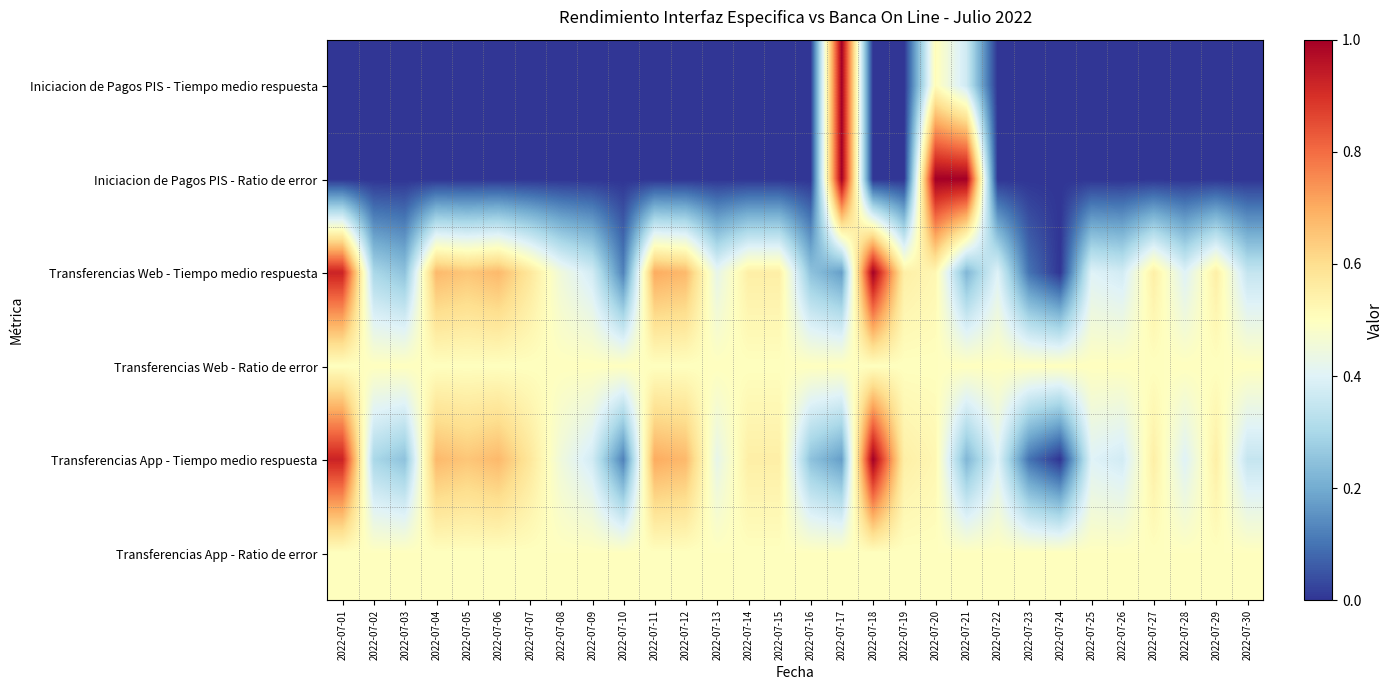

Reading left to right, list all the values displayed in this chart.

Iniciacion de Pagos PIS - Tiempo medio respuesta: 2022-07-01=0.0	2022-07-02=0.0	2022-07-03=0.0	2022-07-04=0.0	2022-07-05=0.0	2022-07-06=0.0	2022-07-07=0.0	2022-07-08=0.0	2022-07-09=0.0	2022-07-10=0.0	2022-07-11=0.0	2022-07-12=0.0	2022-07-13=0.0	2022-07-14=0.0	2022-07-15=0.0	2022-07-16=0.0	2022-07-17=1.0	2022-07-18=0.0	2022-07-19=0.0	2022-07-20=0.5	2022-07-21=0.4	2022-07-22=0.0	2022-07-23=0.0	2022-07-24=0.0	2022-07-25=0.0	2022-07-26=0.0	2022-07-27=0.0	2022-07-28=0.0	2022-07-29=0.0	2022-07-30=0.0
Iniciacion de Pagos PIS - Ratio de error: 2022-07-01=0.0	2022-07-02=0.0	2022-07-03=0.0	2022-07-04=0.0	2022-07-05=0.0	2022-07-06=0.0	2022-07-07=0.0	2022-07-08=0.0	2022-07-09=0.0	2022-07-10=0.0	2022-07-11=0.0	2022-07-12=0.0	2022-07-13=0.0	2022-07-14=0.0	2022-07-15=0.0	2022-07-16=0.0	2022-07-17=1.0	2022-07-18=0.0	2022-07-19=0.0	2022-07-20=1.0	2022-07-21=1.0	2022-07-22=0.0	2022-07-23=0.0	2022-07-24=0.0	2022-07-25=0.0	2022-07-26=0.0	2022-07-27=0.0	2022-07-28=0.0	2022-07-29=0.0	2022-07-30=0.0
Transferencias Web - Tiempo medio respuesta: 2022-07-01=0.9	2022-07-02=0.3	2022-07-03=0.2	2022-07-04=0.7	2022-07-05=0.6	2022-07-06=0.7	2022-07-07=0.6	2022-07-08=0.5	2022-07-09=0.4	2022-07-10=0.1	2022-07-11=0.7	2022-07-12=0.7	2022-07-13=0.4	2022-07-14=0.6	2022-07-15=0.6	2022-07-16=0.2	2022-07-17=0.2	2022-07-18=1.0	2022-07-19=0.6	2022-07-20=0.5	2022-07-21=0.2	2022-07-22=0.4	2022-07-23=0.1	2022-07-24=0.0	2022-07-25=0.4	2022-07-26=0.4	2022-07-27=0.6	2022-07-28=0.4	2022-07-29=0.6	2022-07-30=0.4
Transferencias Web - Ratio de error: 2022-07-01=0.5	2022-07-02=0.5	2022-07-03=0.5	2022-07-04=0.5	2022-07-05=0.5	2022-07-06=0.5	2022-07-07=0.5	2022-07-08=0.5	2022-07-09=0.5	2022-07-10=0.5	2022-07-11=0.5	2022-07-12=0.5	2022-07-13=0.5	2022-07-14=0.5	2022-07-15=0.5	2022-07-16=0.5	2022-07-17=0.5	2022-07-18=0.5	2022-07-19=0.5	2022-07-20=0.5	2022-07-21=0.5	2022-07-22=0.5	2022-07-23=0.5	2022-07-24=0.5	2022-07-25=0.5	2022-07-26=0.5	2022-07-27=0.5	2022-07-28=0.5	2022-07-29=0.5	2022-07-30=0.5
Transferencias App - Tiempo medio respuesta: 2022-07-01=0.9	2022-07-02=0.3	2022-07-03=0.2	2022-07-04=0.7	2022-07-05=0.6	2022-07-06=0.7	2022-07-07=0.6	2022-07-08=0.5	2022-07-09=0.4	2022-07-10=0.1	2022-07-11=0.7	2022-07-12=0.7	2022-07-13=0.4	2022-07-14=0.6	2022-07-15=0.6	2022-07-16=0.2	2022-07-17=0.2	2022-07-18=1.0	2022-07-19=0.6	2022-07-20=0.5	2022-07-21=0.2	2022-07-22=0.4	2022-07-23=0.1	2022-07-24=0.0	2022-07-25=0.4	2022-07-26=0.4	2022-07-27=0.6	2022-07-28=0.4	2022-07-29=0.6	2022-07-30=0.4
Transferencias App - Ratio de error: 2022-07-01=0.5	2022-07-02=0.5	2022-07-03=0.5	2022-07-04=0.5	2022-07-05=0.5	2022-07-06=0.5	2022-07-07=0.5	2022-07-08=0.5	2022-07-09=0.5	2022-07-10=0.5	2022-07-11=0.5	2022-07-12=0.5	2022-07-13=0.5	2022-07-14=0.5	2022-07-15=0.5	2022-07-16=0.5	2022-07-17=0.5	2022-07-18=0.5	2022-07-19=0.5	2022-07-20=0.5	2022-07-21=0.5	2022-07-22=0.5	2022-07-23=0.5	2022-07-24=0.5	2022-07-25=0.5	2022-07-26=0.5	2022-07-27=0.5	2022-07-28=0.5	2022-07-29=0.5	2022-07-30=0.5